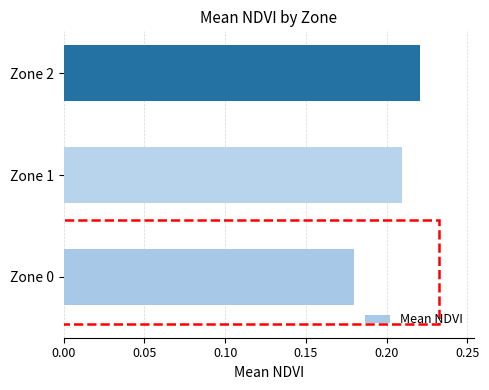

What is the sum of all values?

0.6